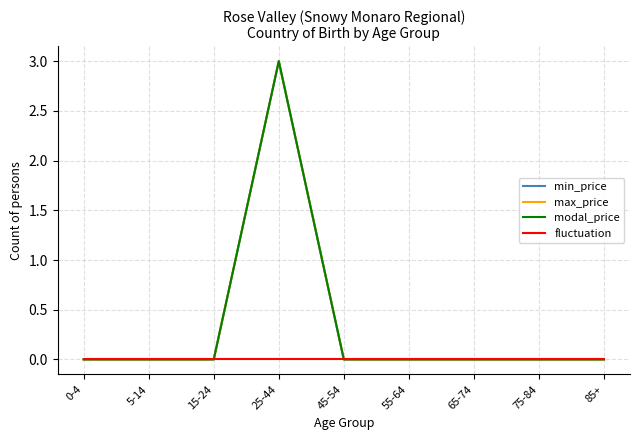

True or false: min_price and fluctuation cross at least once.

False